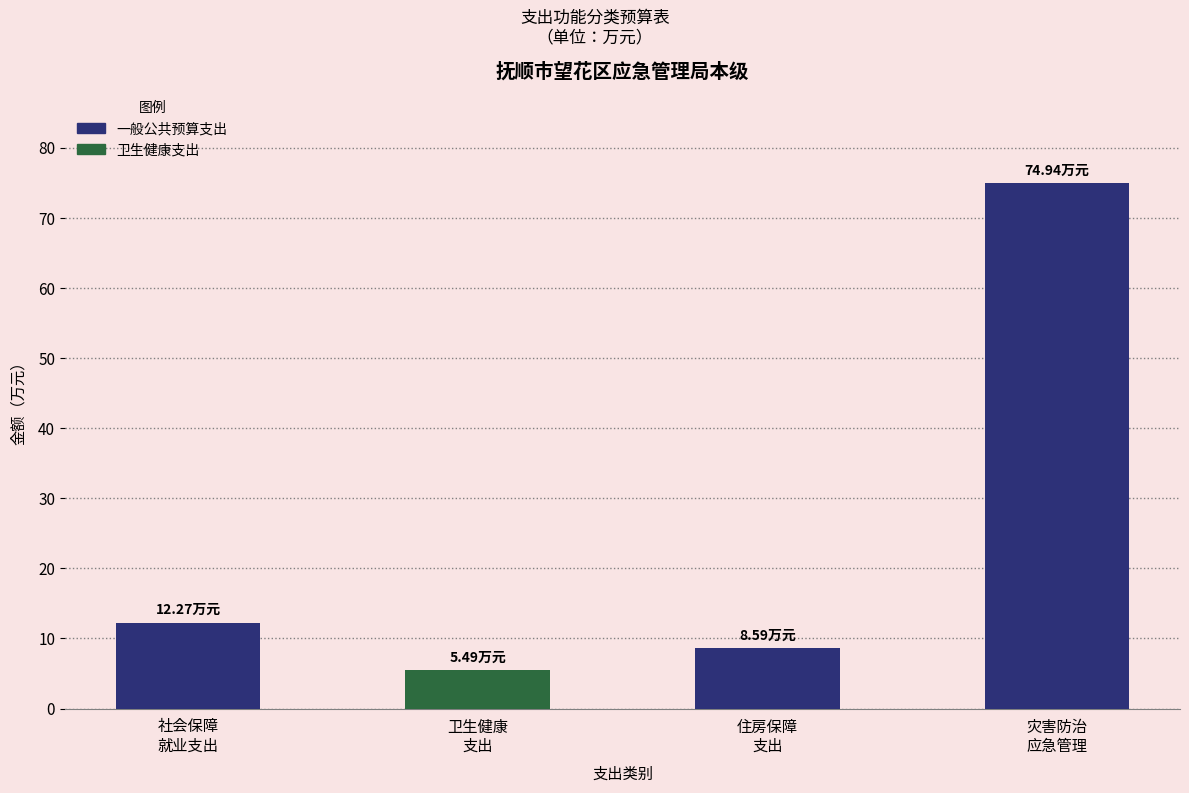

Where does the data first go above 12?

社会保障和就业支出